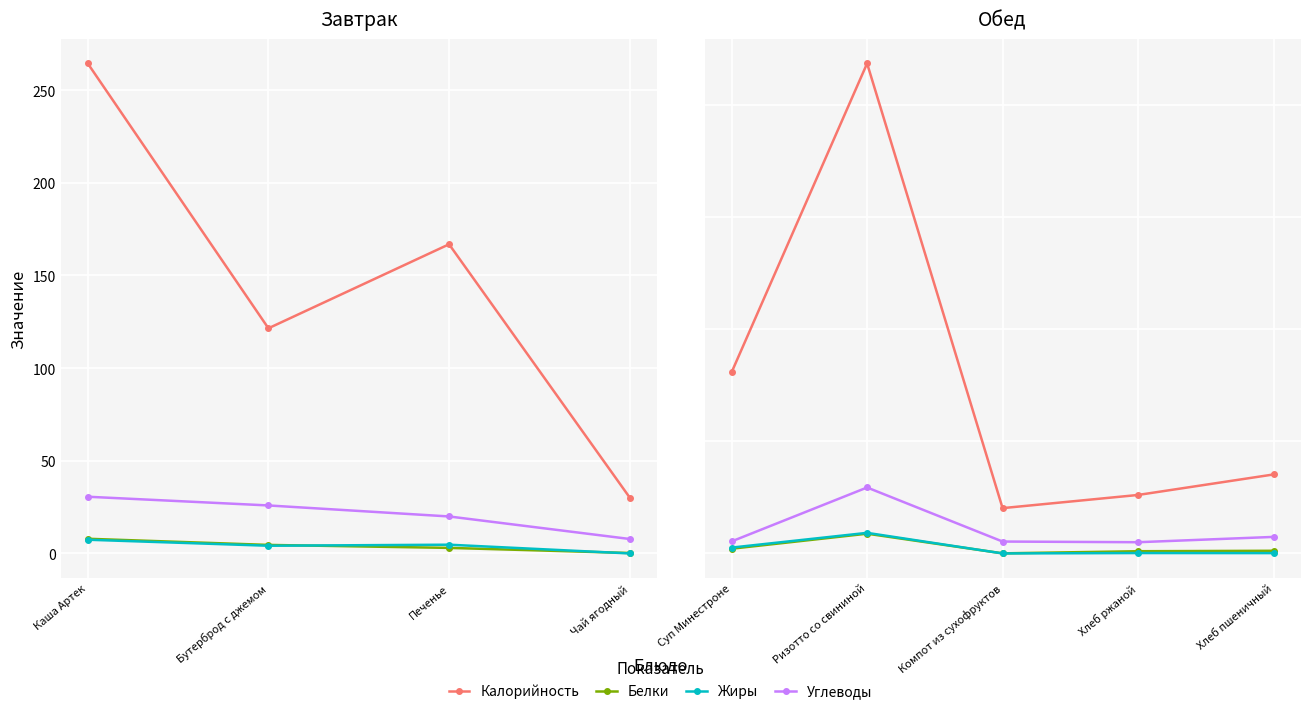

List the series in order of their peak value, highest first.

Калорийность, Углеводы, Жиры, Белки